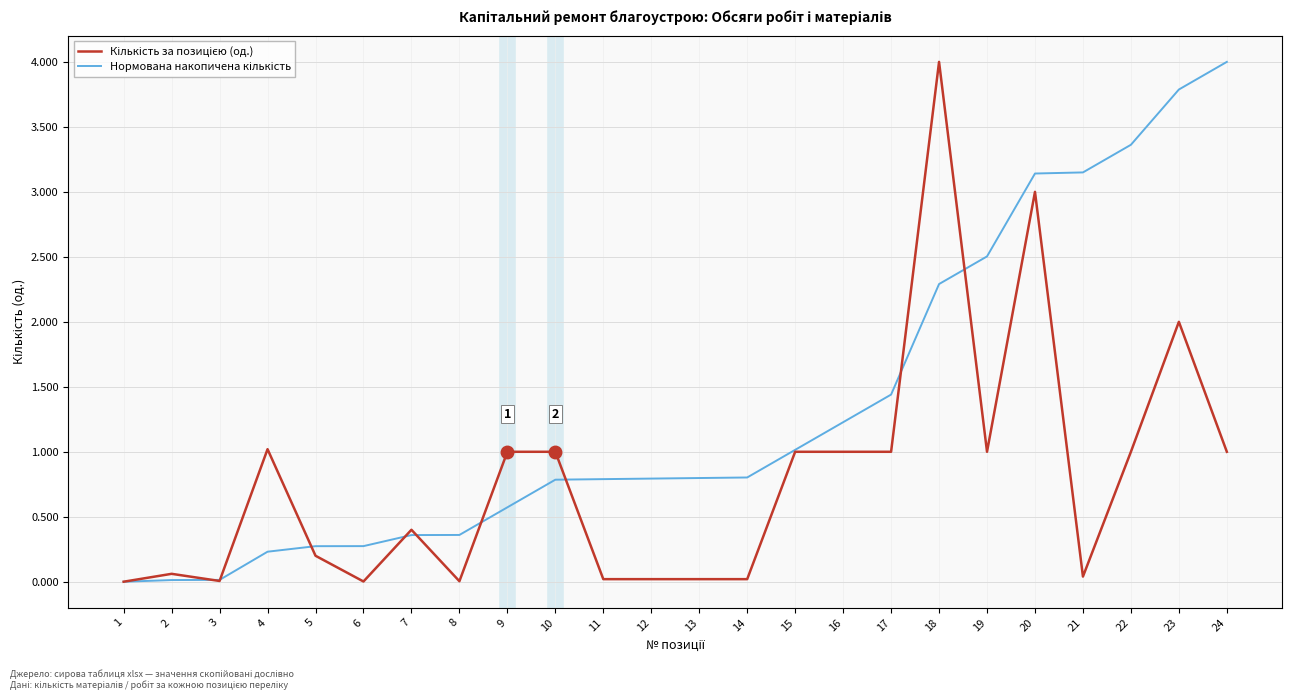

What is the greatest value displayed?

4.0